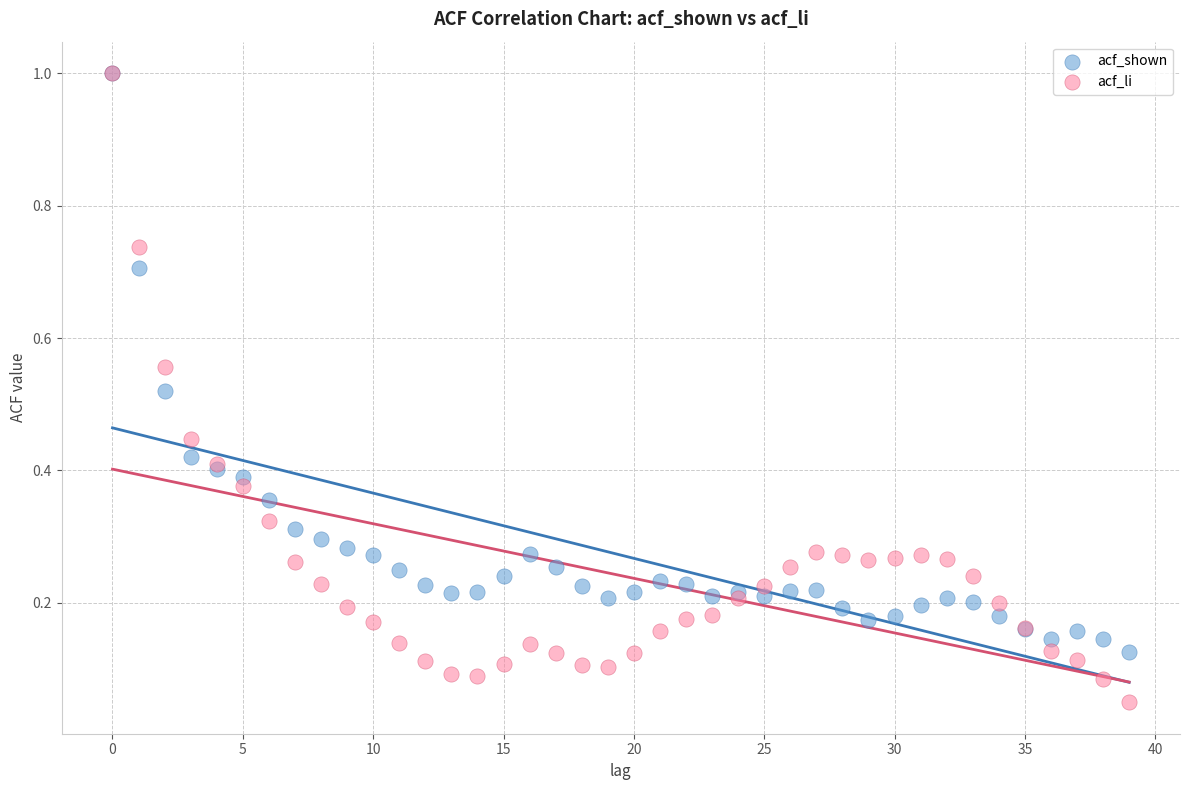

What are all the series names shown in the legend?

acf_shown, acf_li